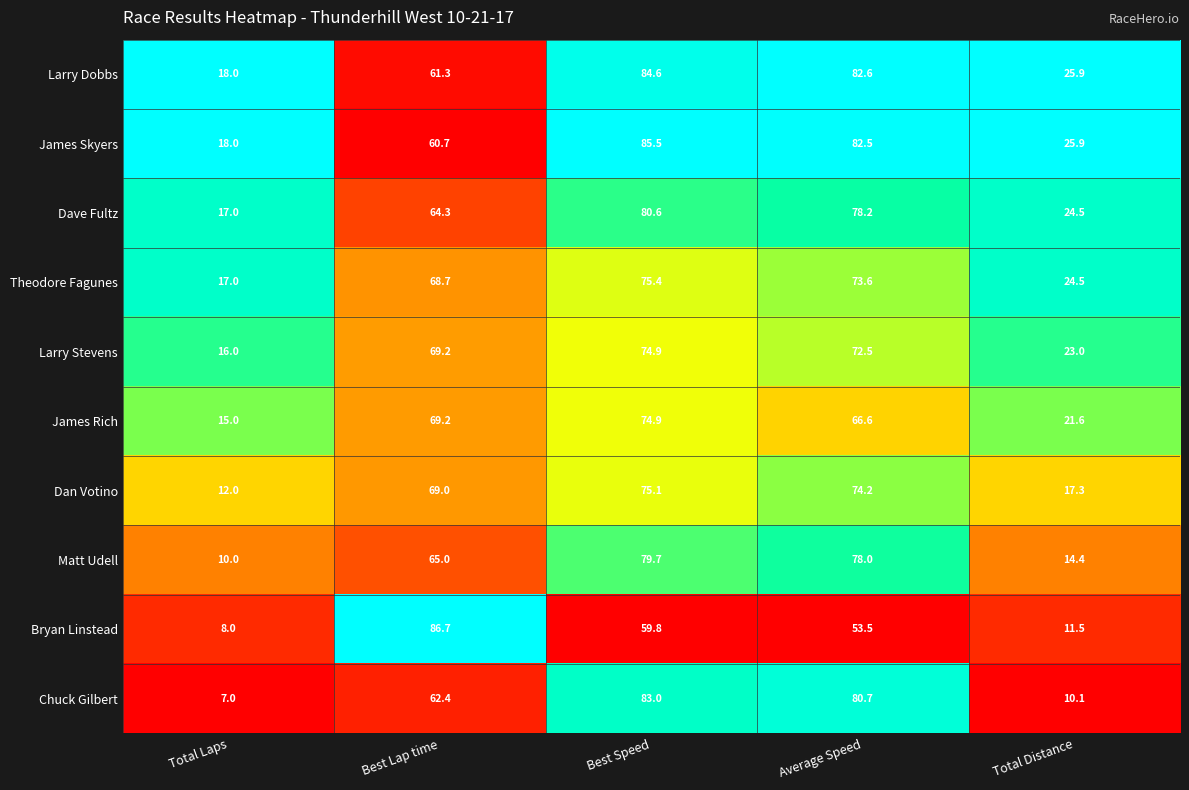

True or false: Dan Votino has a value of 17.6 at Total Laps.

False